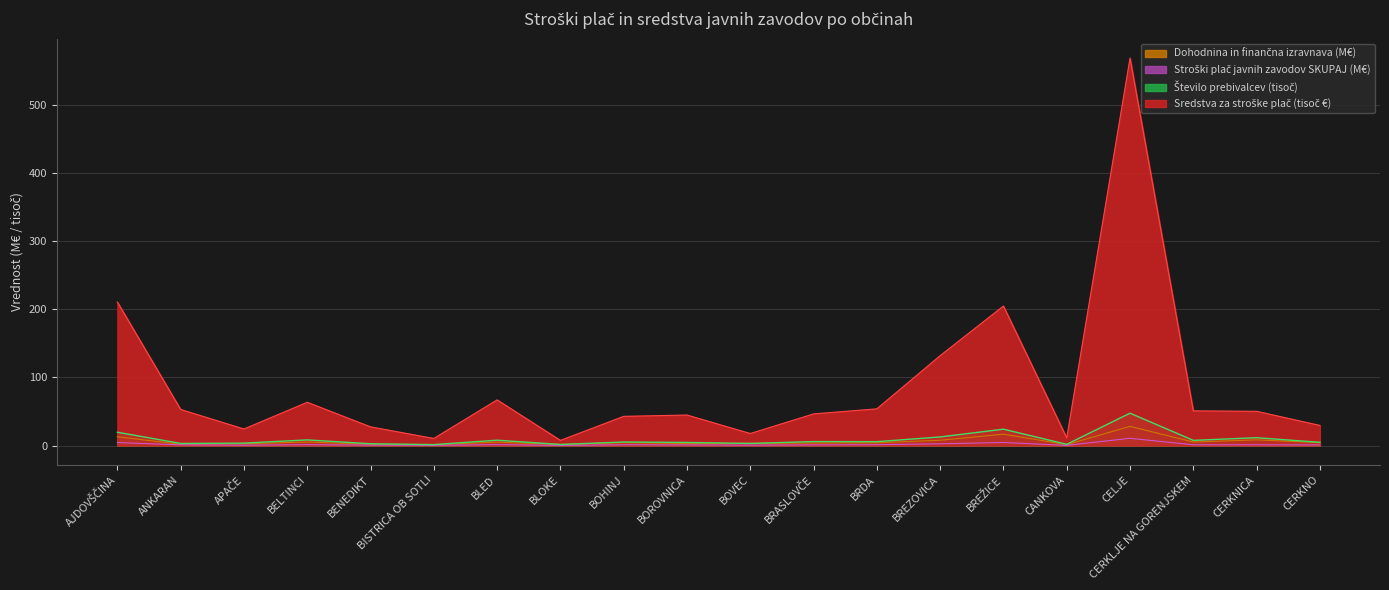

Reading left to right, extract all data points from this chart.

Stroški plač javnih zavodov SKUPAJ: AJDOVŠČINA=4.4	ANKARAN=1.0	APAČE=0.6	BELTINCI=1.3	BENEDIKT=0.6	BISTRICA OB SOTLI=0.3	BLED=1.3	BLOKE=0.2	BOHINJ=1.1	BOROVNICA=0.9	BOVEC=0.6	BRASLOVČE=1.0	BRDA=1.2	BREZOVICA=2.6	BREŽICE=4.5	CANKOVA=0.3	CELJE=10.6	CERKLJE NA GORENJSKEM=1.1	CERKNICA=1.2	CERKNO=0.8
Število prebivalcev (Ni): AJDOVŠČINA=19.5	ANKARAN=3.1	APAČE=3.6	BELTINCI=8.3	BENEDIKT=2.6	BISTRICA OB SOTLI=1.4	BLED=7.8	BLOKE=1.6	BOHINJ=5.2	BOROVNICA=4.6	BOVEC=3.1	BRASLOVČE=5.8	BRDA=5.7	BREZOVICA=12.6	BREŽICE=24.0	CANKOVA=1.8	CELJE=47.4	CERKLJE NA GORENJSKEM=7.6	CERKNICA=11.5	CERKNO=4.8
Dohodnina in finančna izravnava: AJDOVŠČINA=12.9	ANKARAN=1.8	APAČE=2.6	BELTINCI=5.2	BENEDIKT=1.9	BISTRICA OB SOTLI=1.4	BLED=5.0	BLOKE=1.6	BOHINJ=4.4	BOROVNICA=2.9	BOVEC=3.3	BRASLOVČE=3.8	BRDA=4.1	BREZOVICA=7.7	BREŽICE=16.7	CANKOVA=1.3	CELJE=28.2	CERKLJE NA GORENJSKEM=5.2	CERKNICA=8.4	CERKNO=4.3
Sredstva za stroške plač: AJDOVŠČINA=210.5	ANKARAN=52.9	APAČE=24.3	BELTINCI=63.5	BENEDIKT=27.4	BISTRICA OB SOTLI=10.4	BLED=66.9	BLOKE=7.6	BOHINJ=42.8	BOROVNICA=44.8	BOVEC=17.6	BRASLOVČE=46.4	BRDA=53.9	BREZOVICA=131.9	BREŽICE=204.6	CANKOVA=11.3	CELJE=568.3	CERKLJE NA GORENJSKEM=50.9	CERKNICA=50.3	CERKNO=29.5